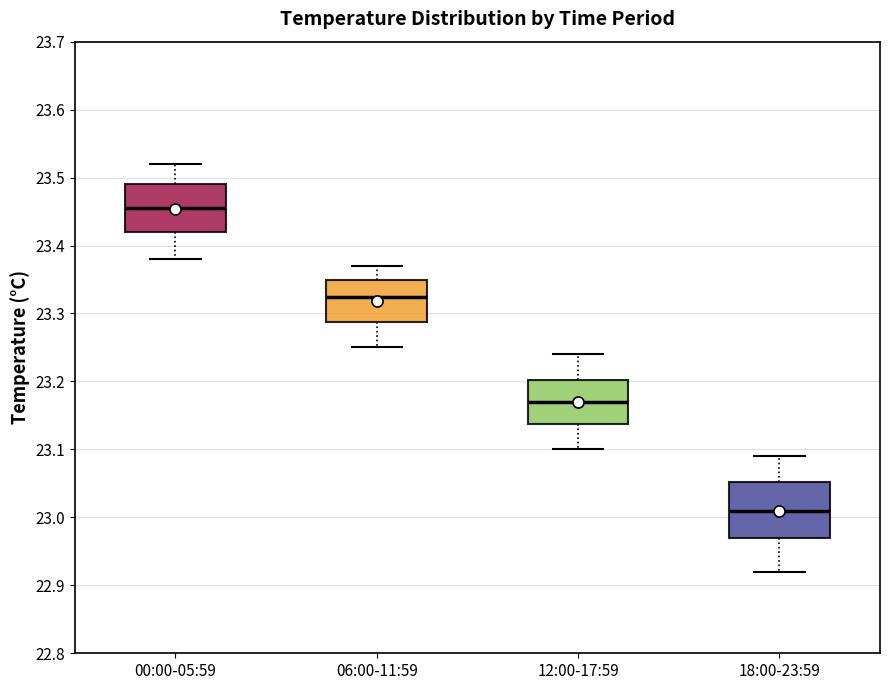

Which box's median line is the lowest?

18:00-23:59